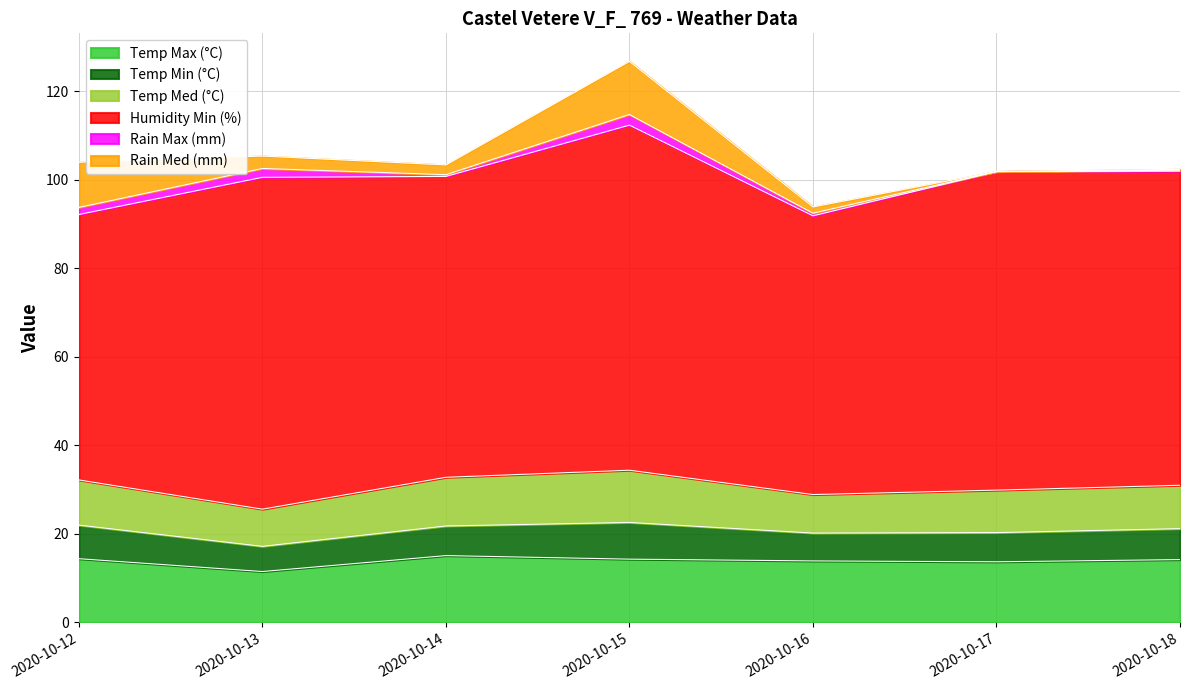

Reading right to left, transcribe all the data shown in this chart.

Temp Max (°C): 2020-10-18=14.2	2020-10-17=13.7	2020-10-16=13.9	2020-10-15=14.3	2020-10-14=15.1	2020-10-13=11.5	2020-10-12=14.4
Temp Min (°C): 2020-10-18=7.0	2020-10-17=6.6	2020-10-16=6.3	2020-10-15=8.3	2020-10-14=6.7	2020-10-13=5.7	2020-10-12=7.6
Temp Med (°C): 2020-10-18=9.8	2020-10-17=9.6	2020-10-16=8.7	2020-10-15=11.8	2020-10-14=11.0	2020-10-13=8.4	2020-10-12=10.2
Humidity Min (%): 2020-10-18=71.0	2020-10-17=72.0	2020-10-16=63.0	2020-10-15=78.0	2020-10-14=68.0	2020-10-13=75.0	2020-10-12=60.0
Rain Max (mm): 2020-10-18=0.2	2020-10-17=0.0	2020-10-16=0.6	2020-10-15=2.4	2020-10-14=0.4	2020-10-13=2.0	2020-10-12=1.6
Rain Med (mm): 2020-10-18=0.2	2020-10-17=0.0	2020-10-16=1.4	2020-10-15=12.0	2020-10-14=2.2	2020-10-13=2.8	2020-10-12=10.2